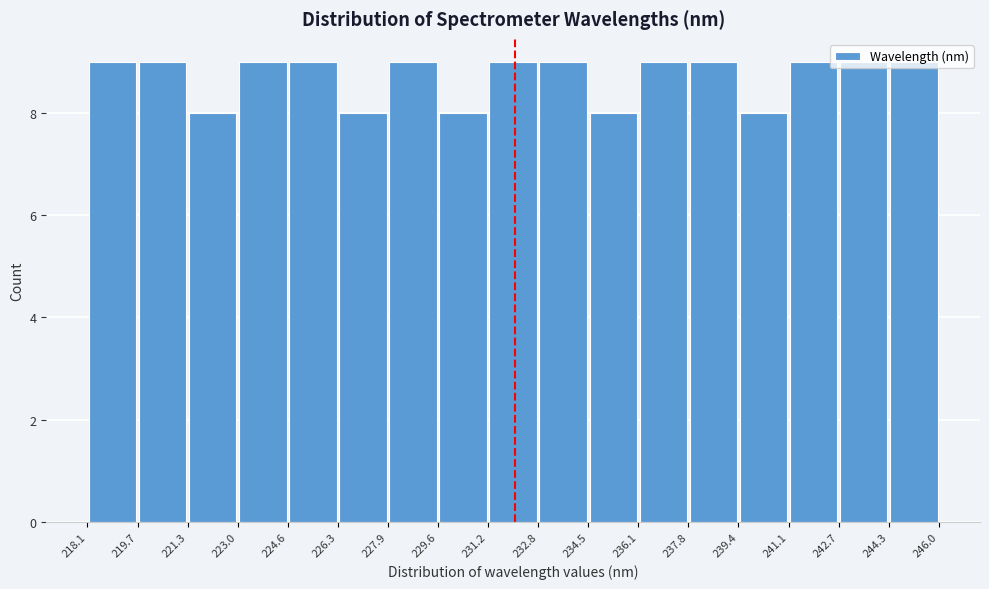

Reading left to right, transcribe this chart: for each bar, give the range it covers on the x-axis and its height. The values are not printed on the chart, so give them approximately, as read against the axis.

218.1 to 219.7: 9
219.7 to 221.3: 9
221.3 to 223.0: 8
223.0 to 224.6: 9
224.6 to 226.3: 9
226.3 to 227.9: 8
227.9 to 229.6: 9
229.6 to 231.2: 8
231.2 to 232.8: 9
232.8 to 234.5: 9
234.5 to 236.1: 8
236.1 to 237.8: 9
237.8 to 239.4: 9
239.4 to 241.1: 8
241.1 to 242.7: 9
242.7 to 244.3: 9
244.3 to 246.0: 9